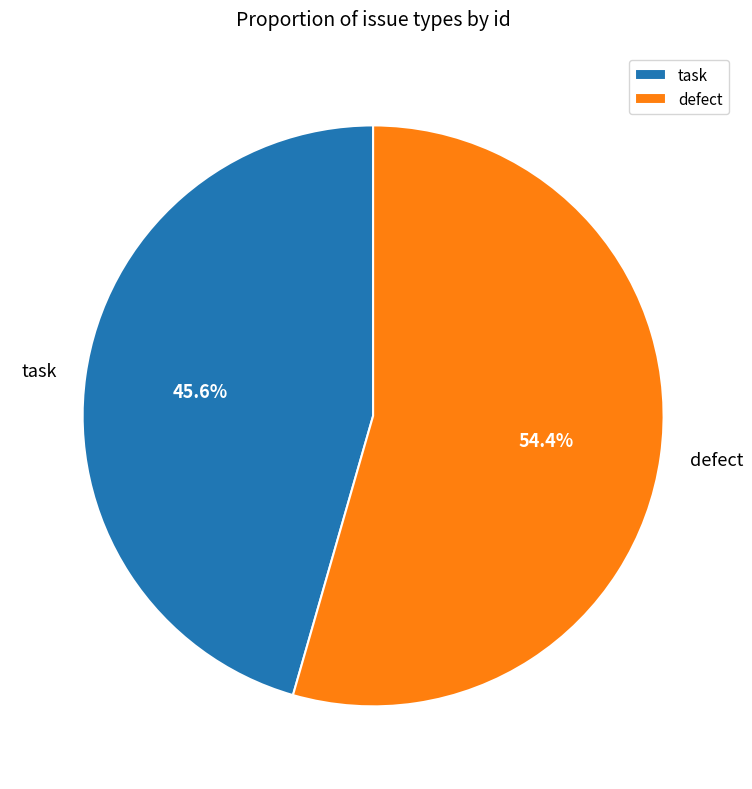

Between task and defect, which is larger?

defect